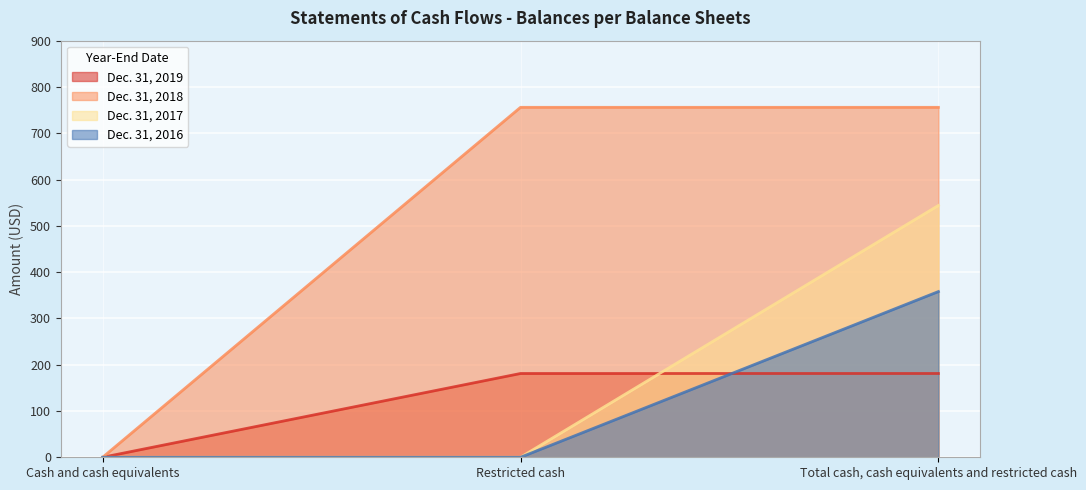

Reading left to right, list all the values displayed in this chart.

Dec. 31, 2019: Cash and cash equivalents=0	Restricted cash=181	Total cash, cash equivalents and restricted cash=181
Dec. 31, 2018: Cash and cash equivalents=0	Restricted cash=756	Total cash, cash equivalents and restricted cash=756
Dec. 31, 2017: Cash and cash equivalents=0	Restricted cash=0	Total cash, cash equivalents and restricted cash=544
Dec. 31, 2016: Cash and cash equivalents=0	Restricted cash=0	Total cash, cash equivalents and restricted cash=358